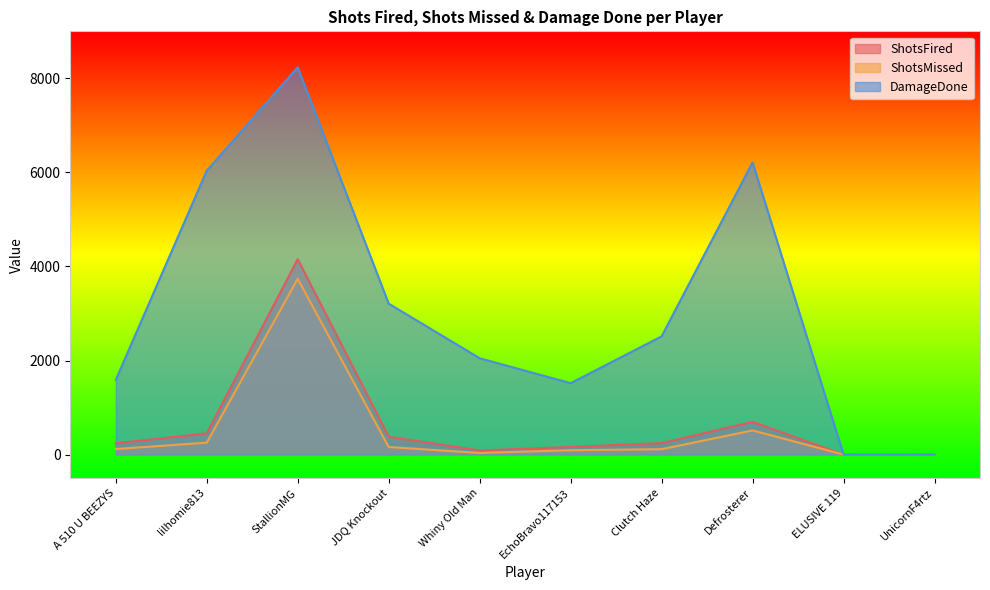

Which has a higher value, A 510 U BEEZYS or Clutch Haze?

Clutch Haze